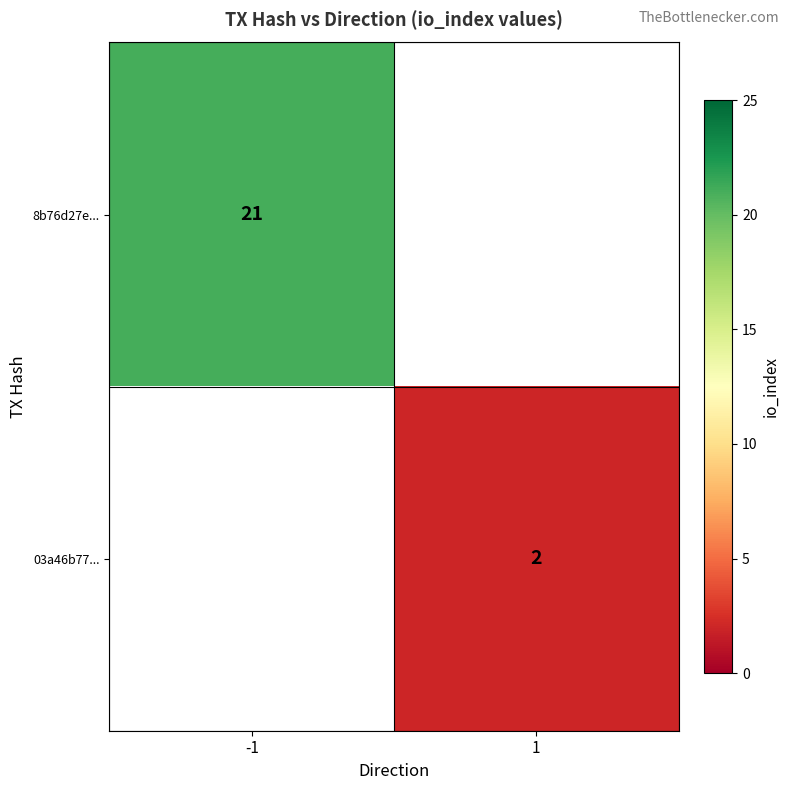

Is it true that 8b76d27e... equals 21 at -1?

True